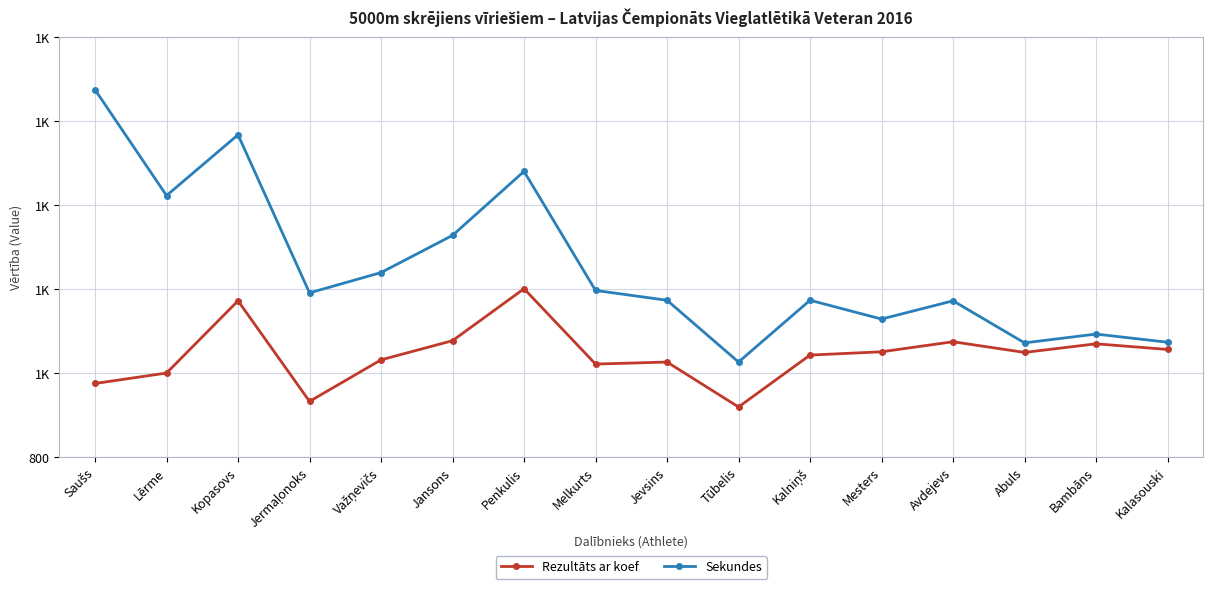

Which series has the largest total across all categories?

Sekundes